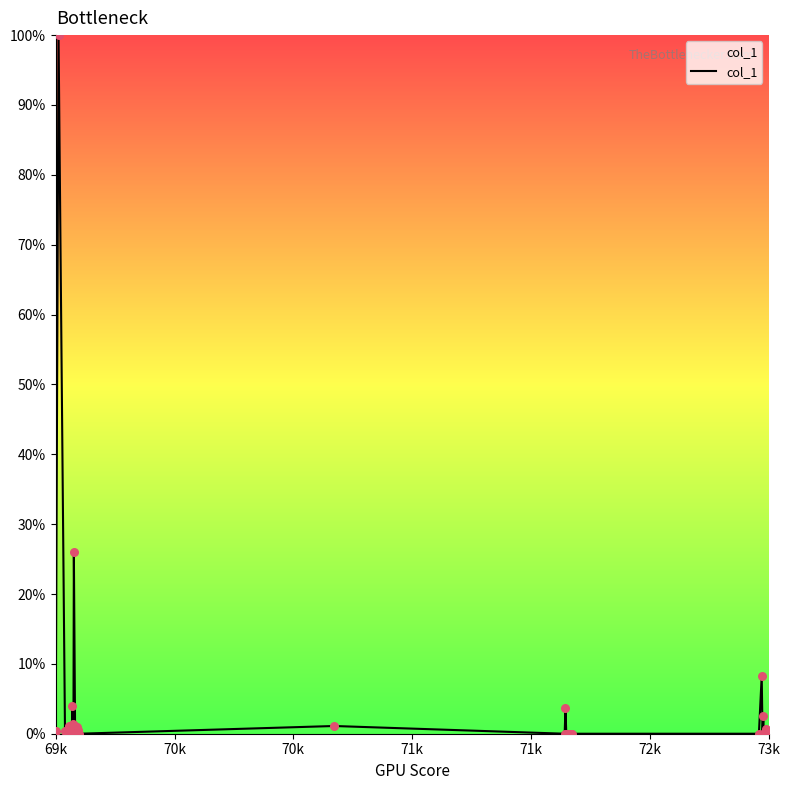

What is the difference between the maximum and minimum values?

100.0